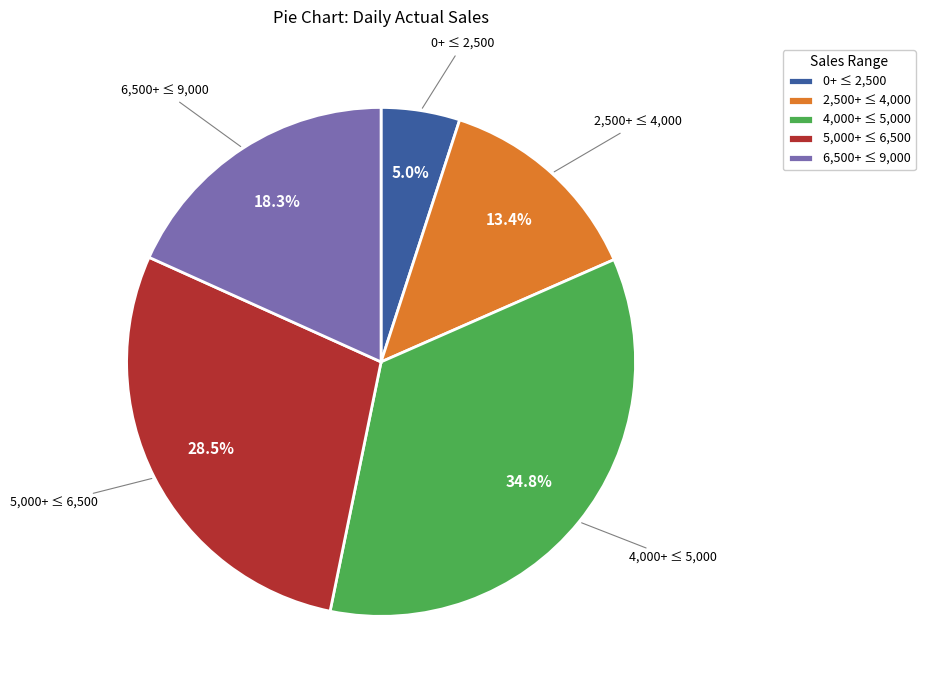

Rank the categories by value from lowest to highest.

0+ ≤ 2,500, 2,500+ ≤ 4,000, 6,500+ ≤ 9,000, 5,000+ ≤ 6,500, 4,000+ ≤ 5,000